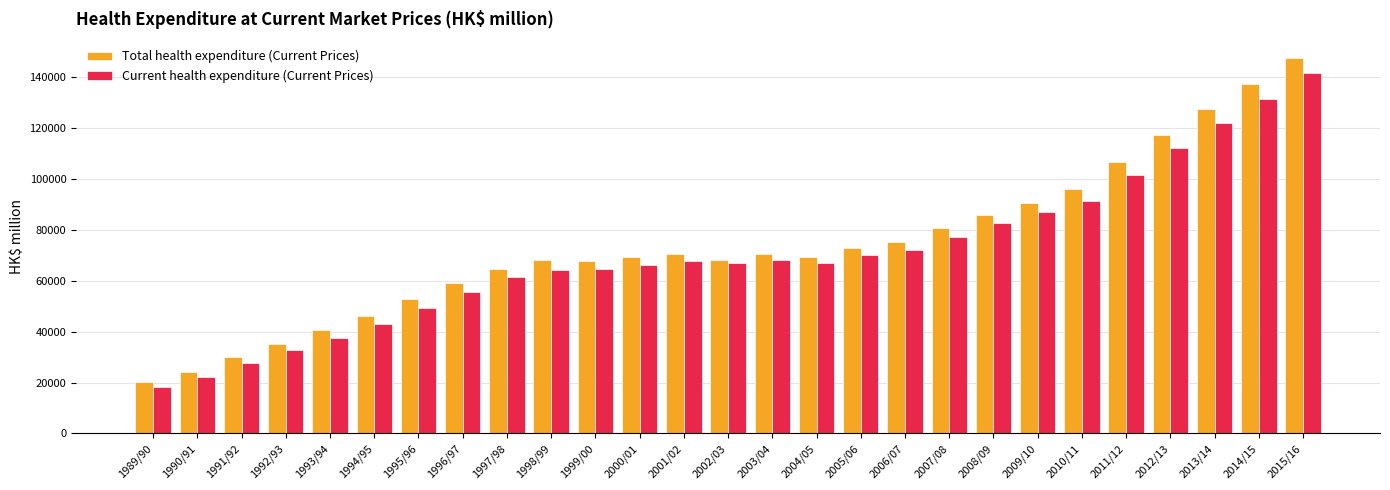

List the series in order of their overall mean, lowest first.

Current health expenditure (Current Prices), Total health expenditure (Current Prices)